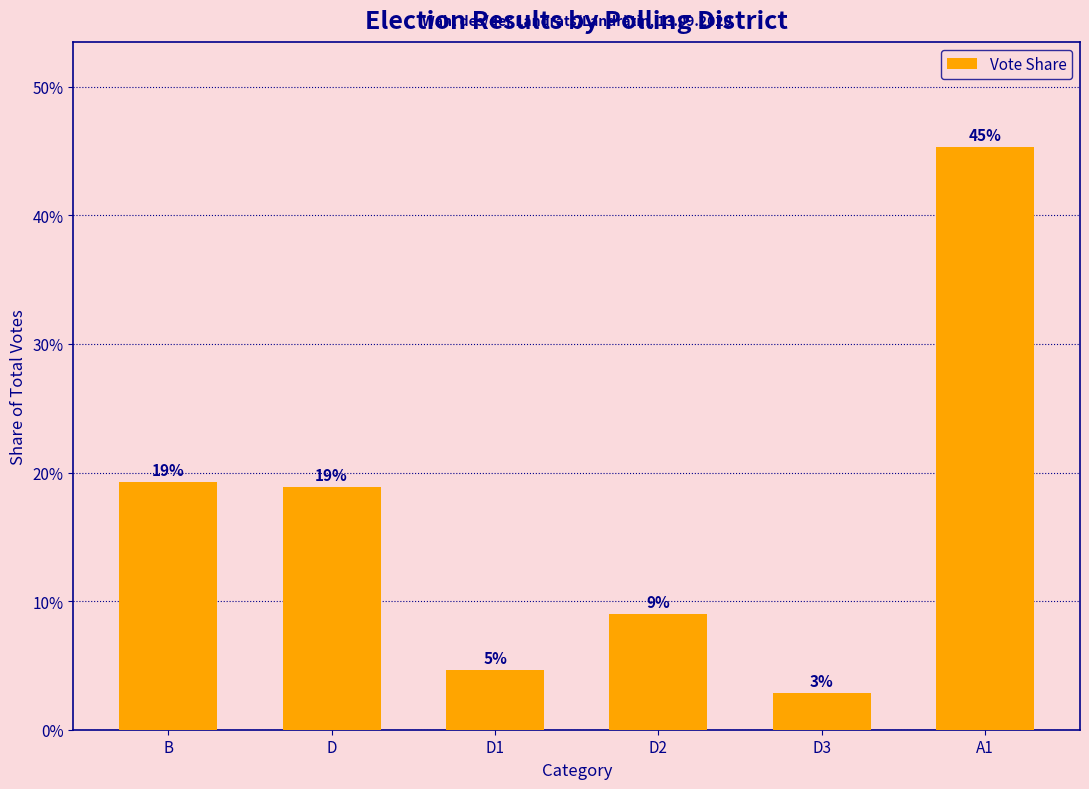

Which label corresponds to the smallest value in the chart?

D3